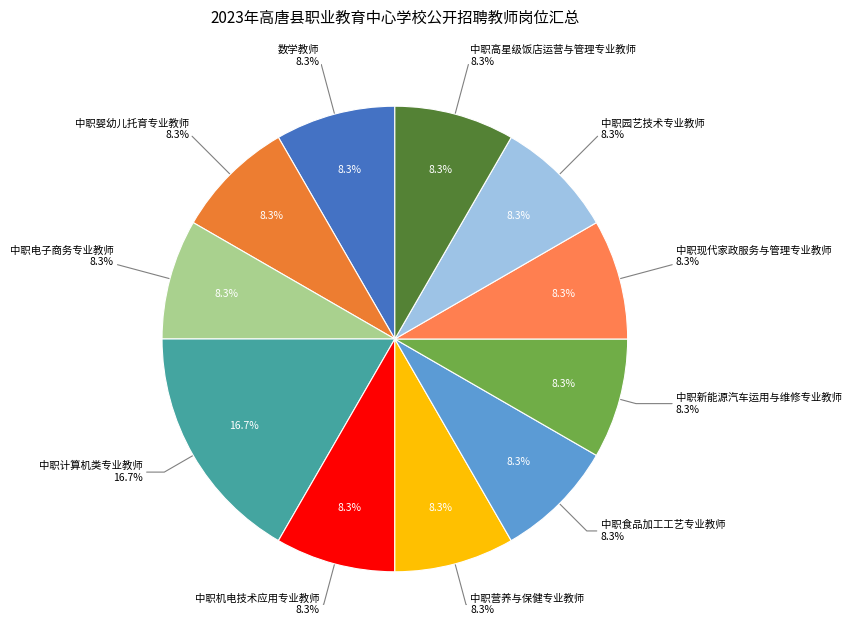

What percentage is the 中职电子商务专业教师 slice, to the nearest percent?

8%